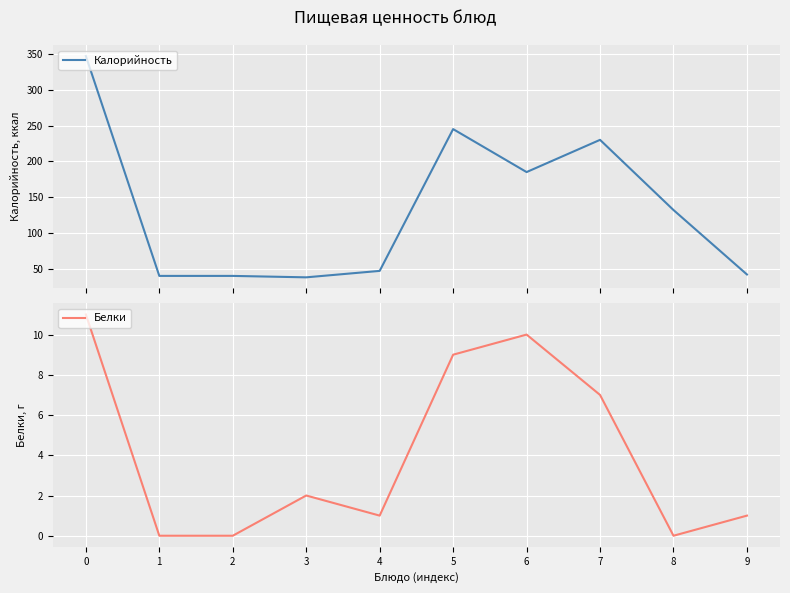

What is the value of the Белки point at the 5th from the left?

1